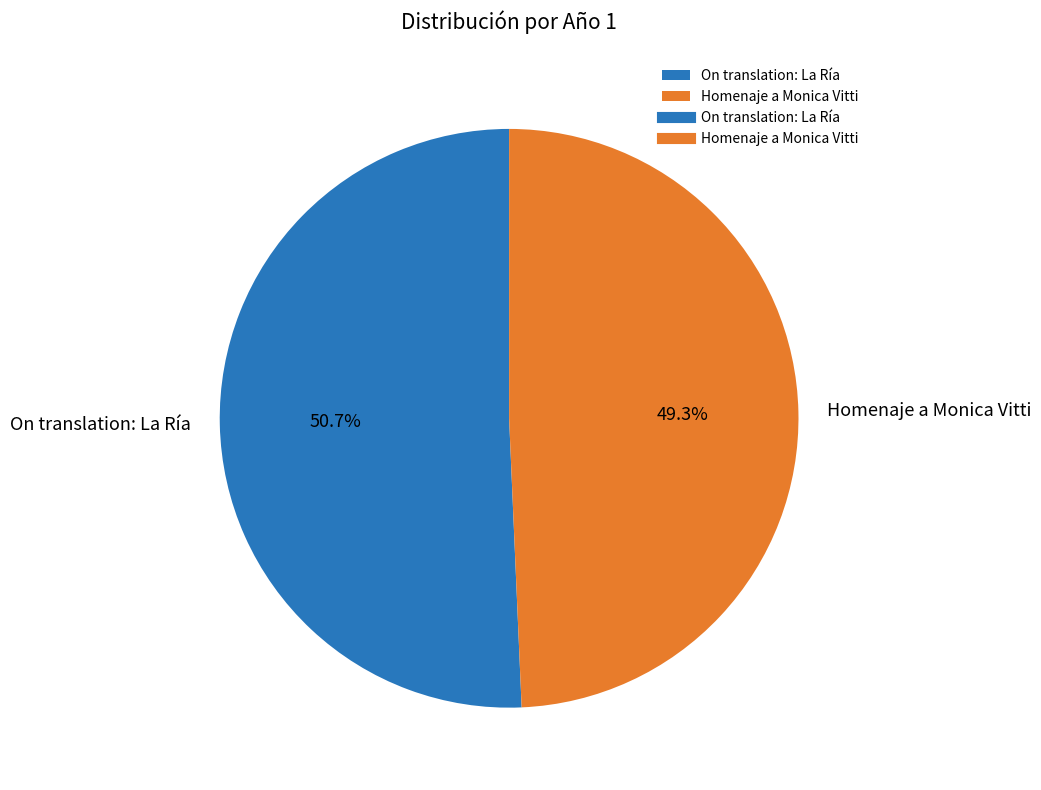

Does Homenaje a Monica Vitti represent more than half of the total?

No